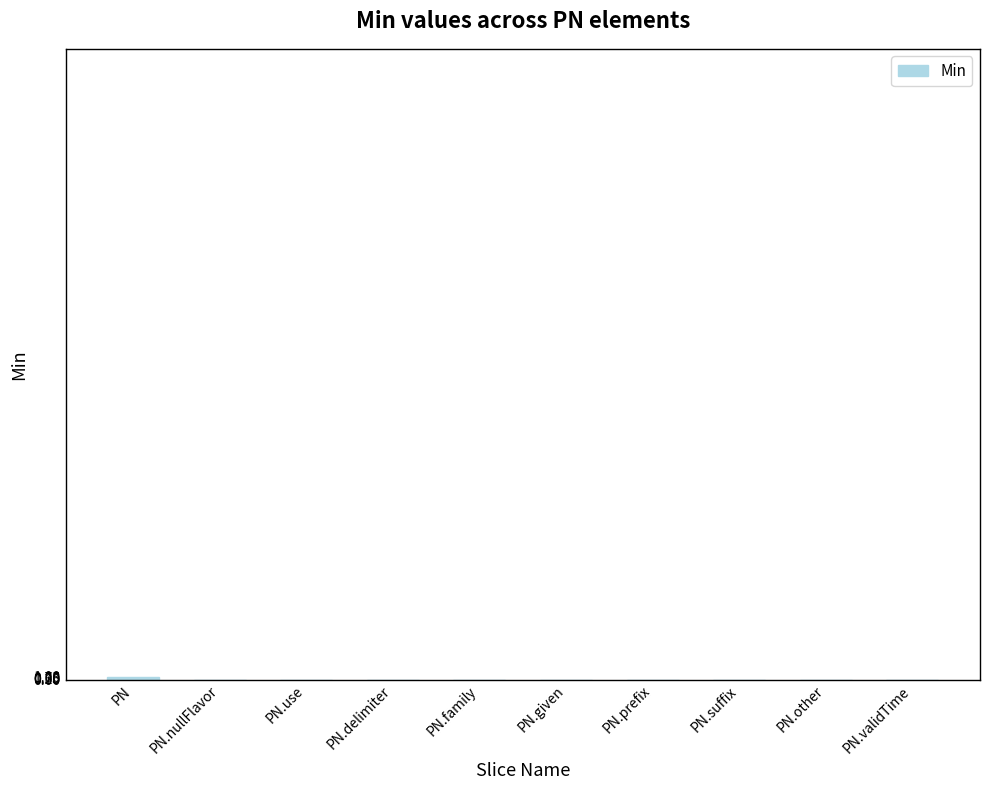

True or false: the data shows 0 at PN.nullFlavor.

True